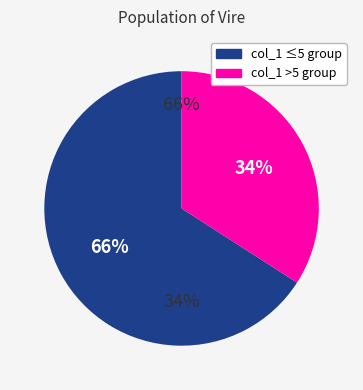

True or false: 9 accounts for 23% of the total.

False